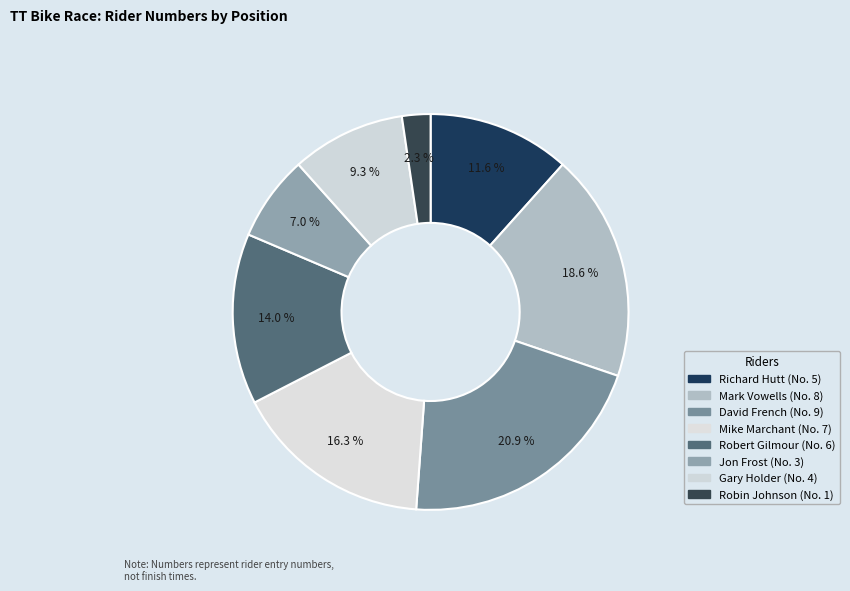

What is the ratio of the value at Jon Frost to the value at Mark Vowells?

0.4